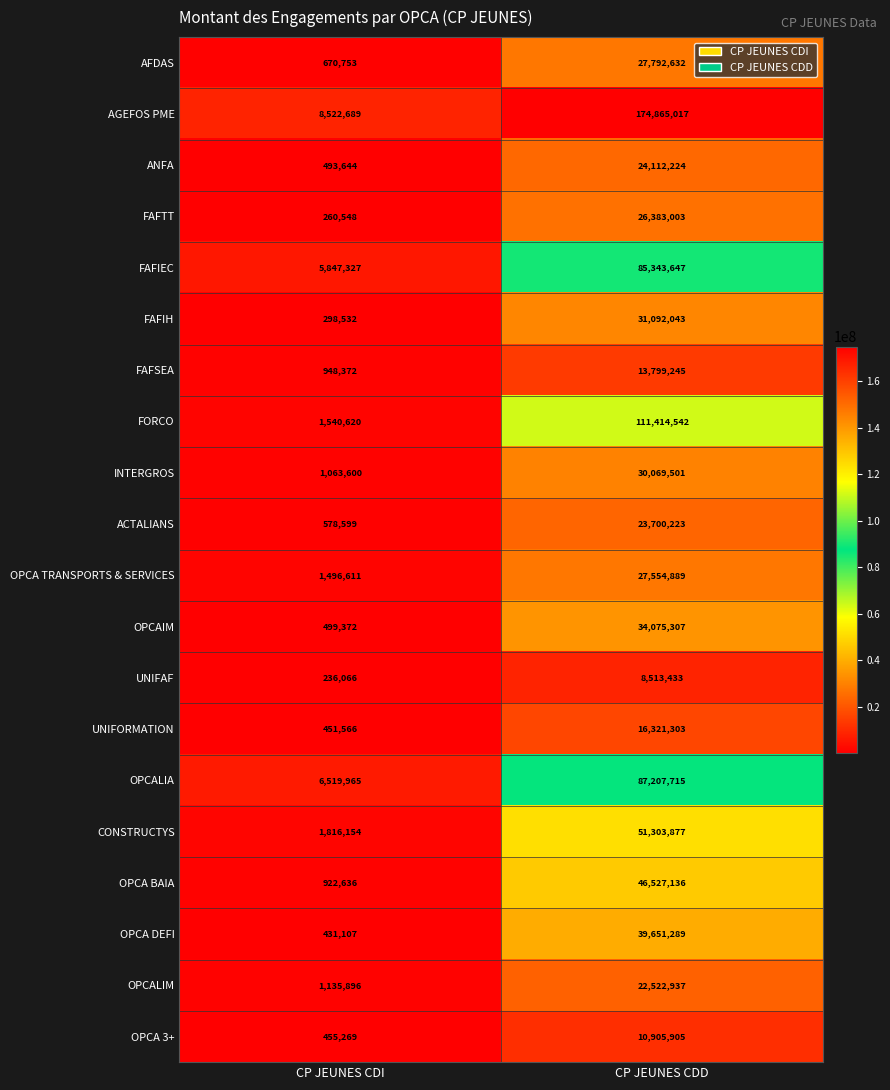

Is the value of FAFIH at CP JEUNES CDI greater than the value of OPCA 3+ at CP JEUNES CDI?

No